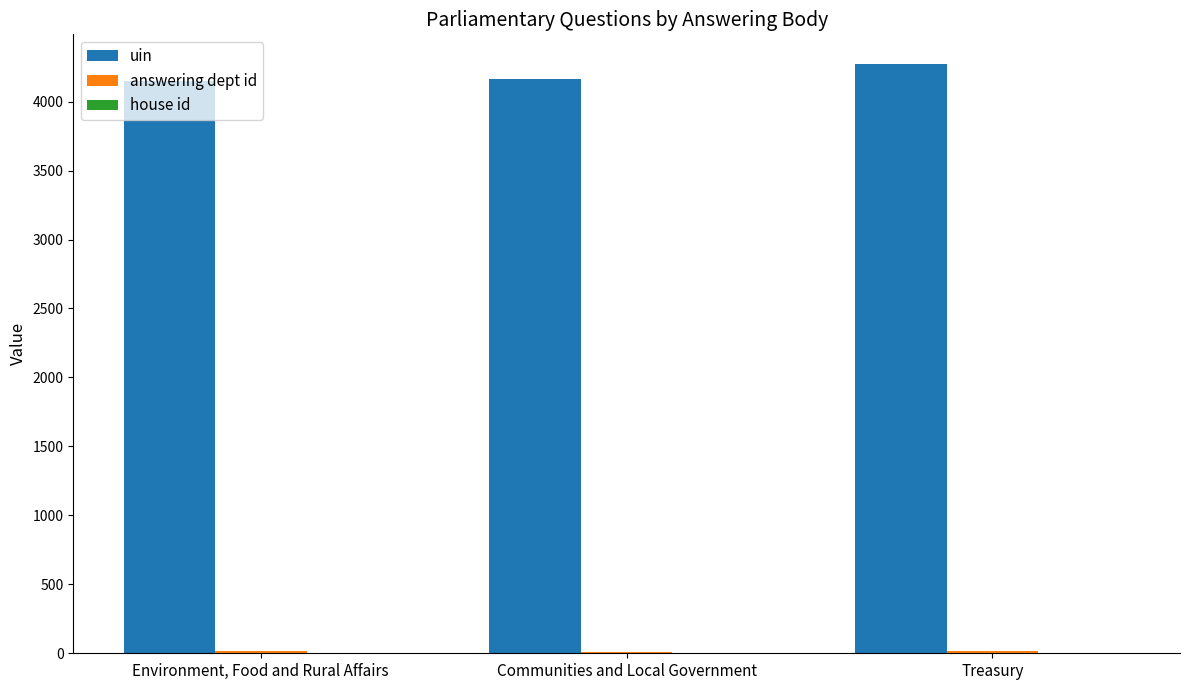

What is the greatest value displayed?

4274.0